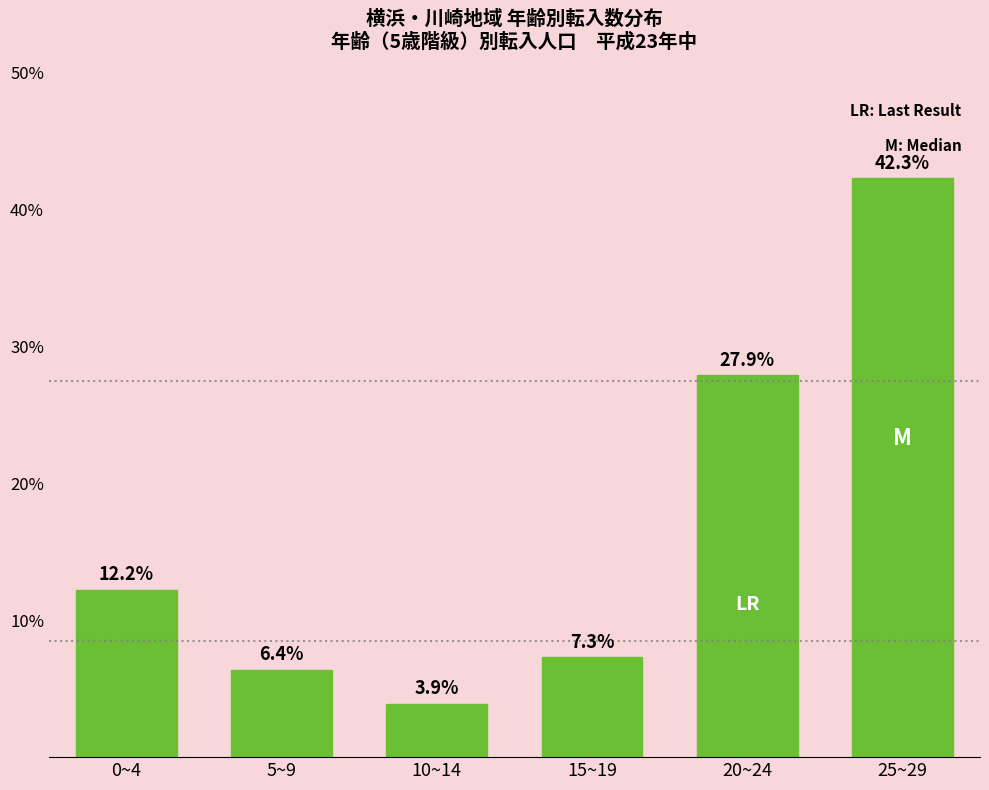

Reading left to right, what are all the values shown in this chart?

12.2	6.4	3.9	7.3	27.9	42.3